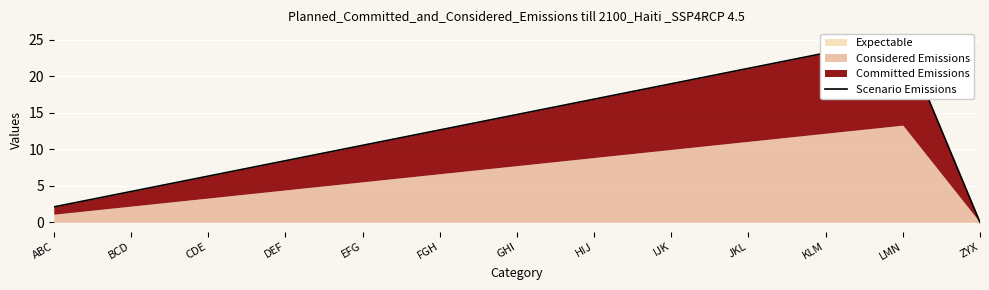

Count the number of values greater than 12.

7